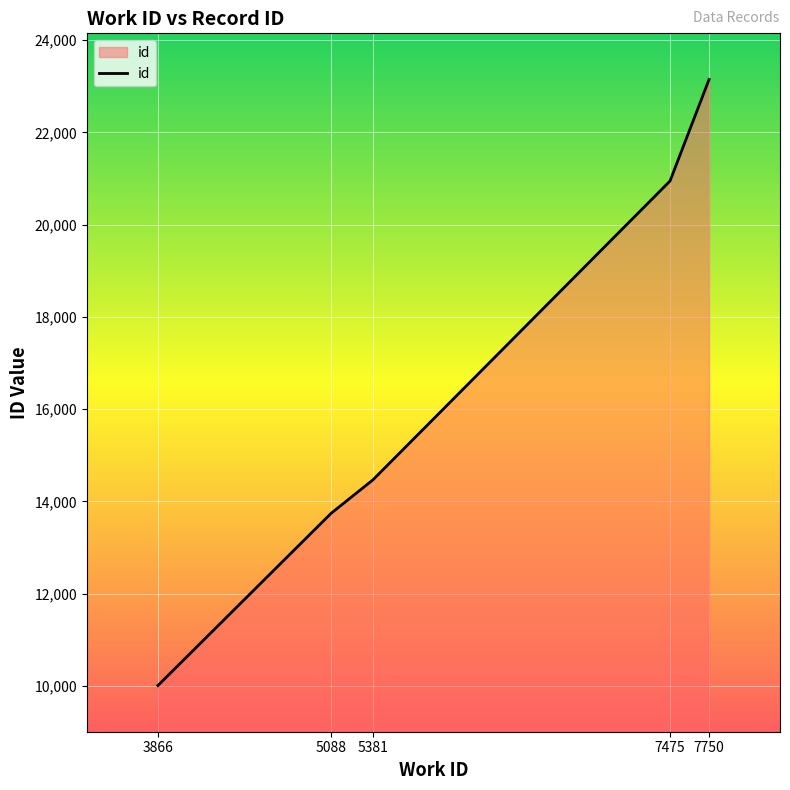

True or false: the data shows 15841 at 3866.

False